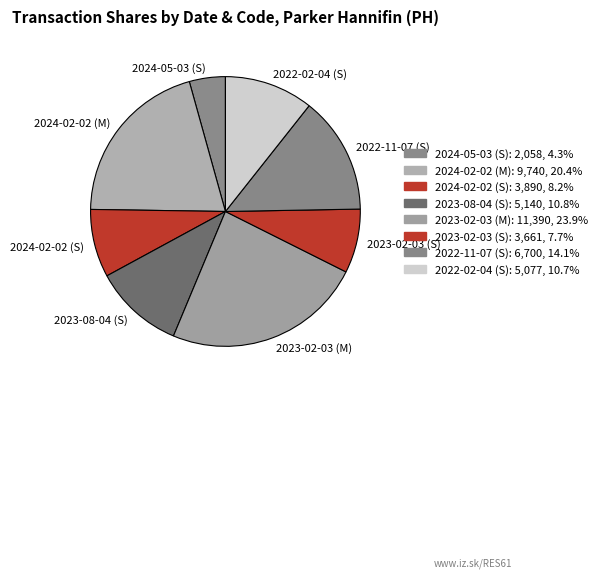

The 2022-11-07 (S) slice represents 14% of the pie. True or false?

True